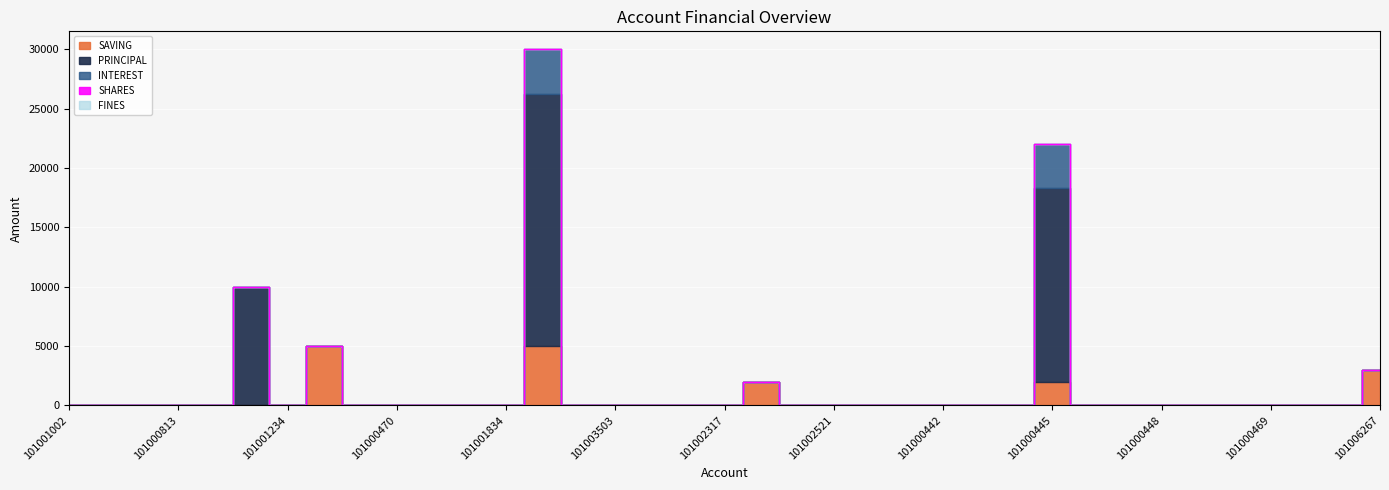

What is the label of the 10th point from the right?

101000445